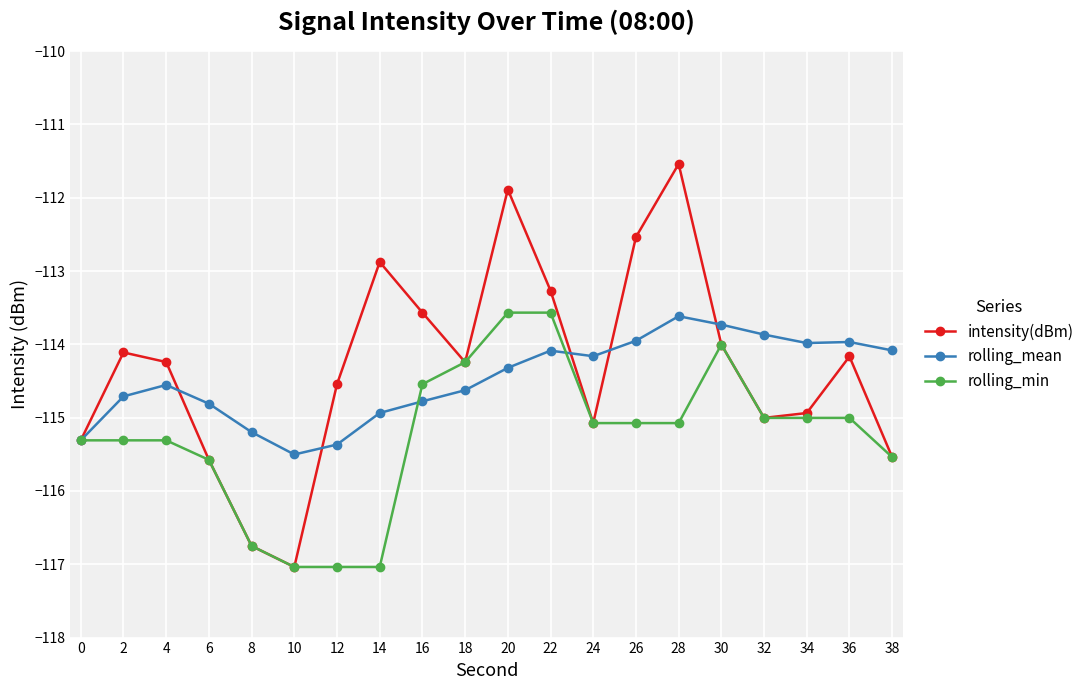

At which category is the sum across all series the highest?

20